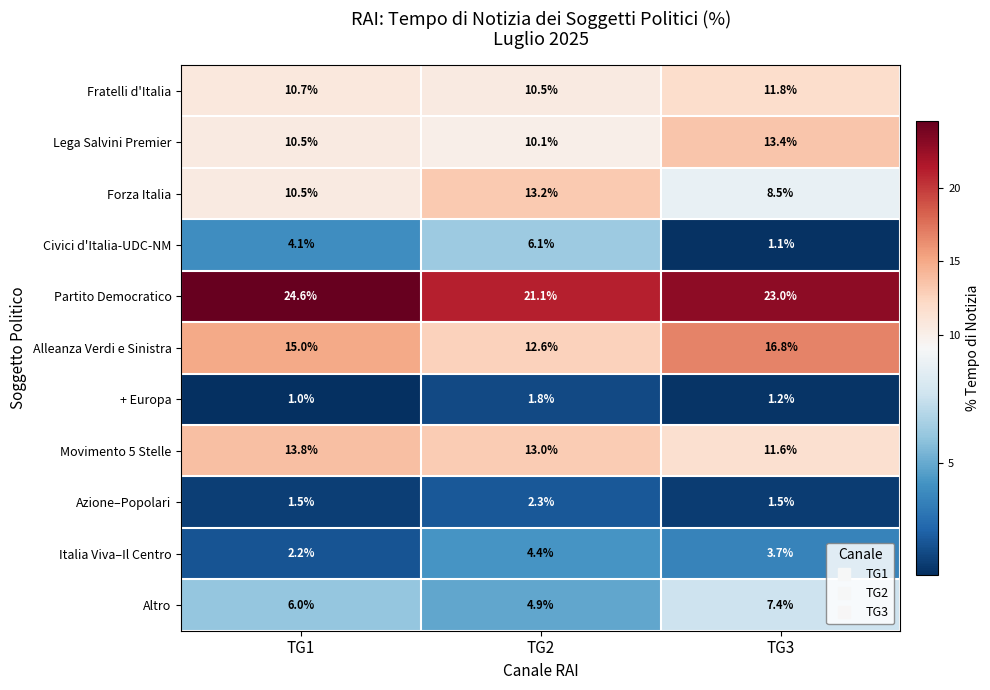

What is the total value across all series at TG2?

100.0